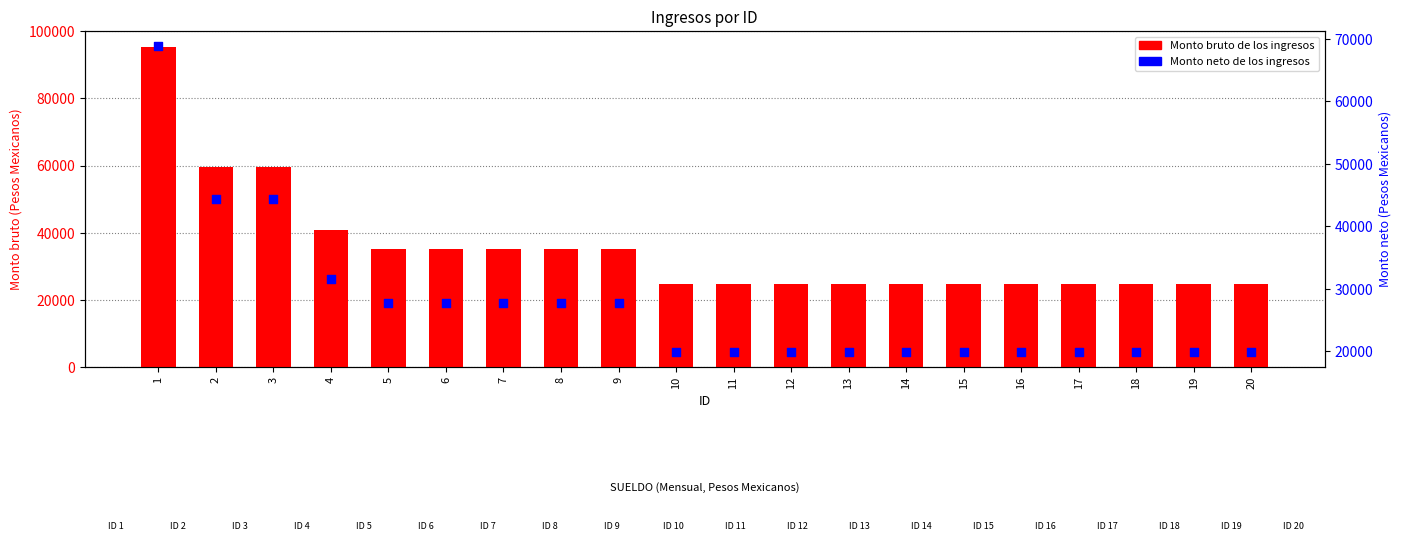

What is the total value across all series at 12?

44599.3